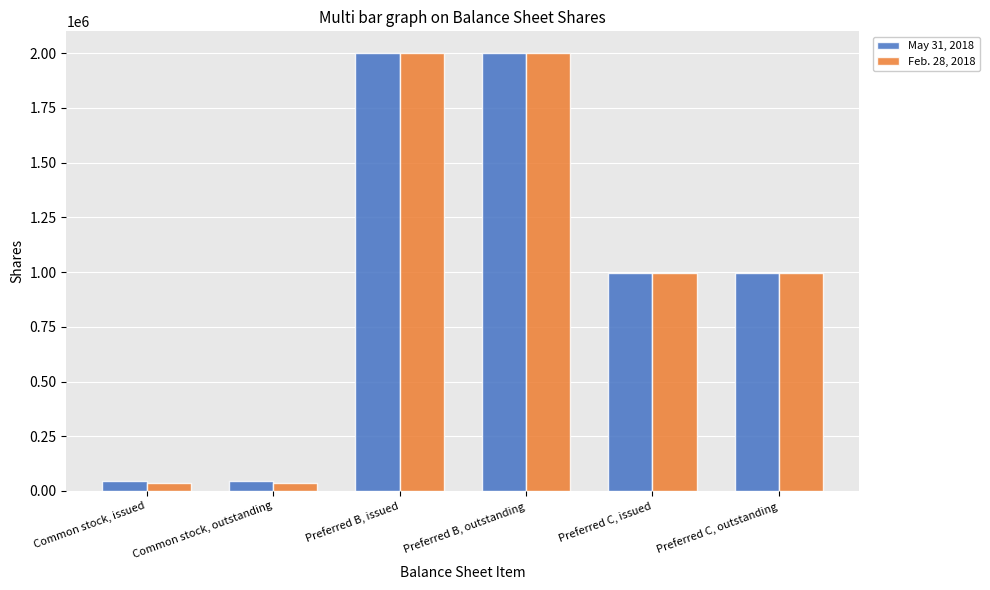

What is the difference between the maximum and minimum values in the Feb. 28, 2018 series?

1965829